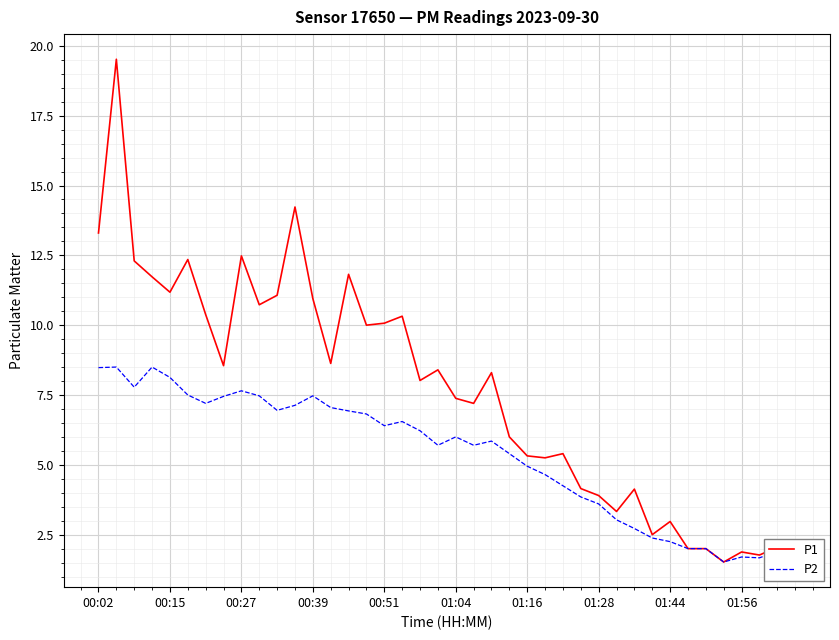

What is the difference between the second highest and second lowest values in the P2 series?

6.8